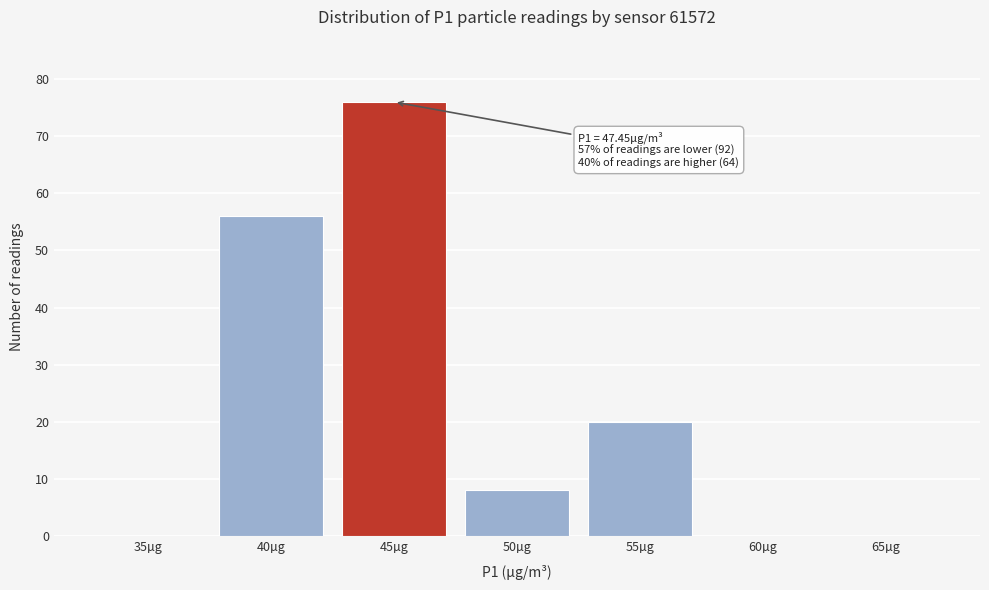

Reading right to left, transcribe all the data shown in this chart.

65µg=0	60µg=0	55µg=20	50µg=8	45µg=76	40µg=56	35µg=0